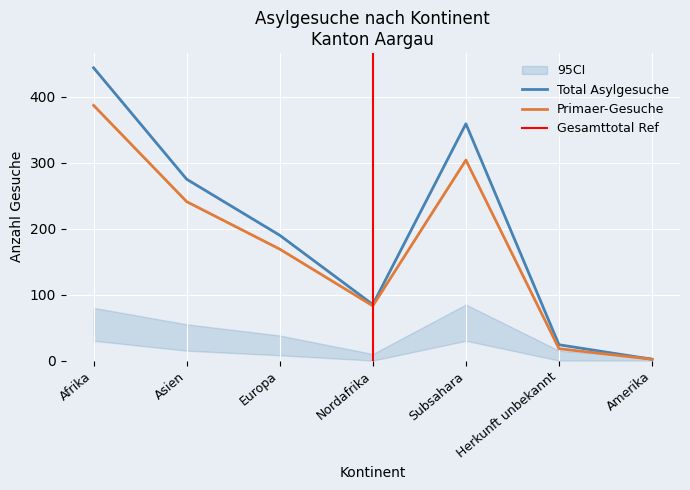

What is the label of the 4th point from the right?

Nordafrika